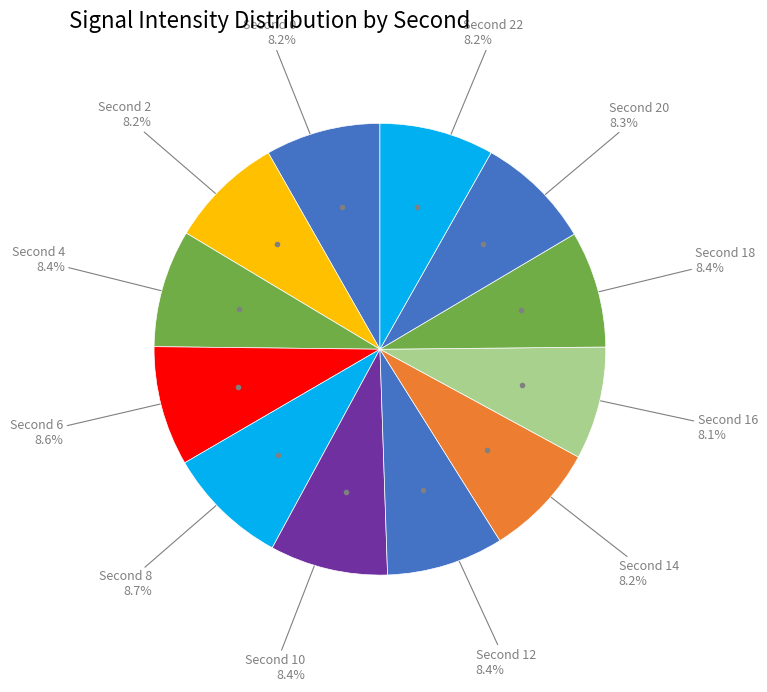

Is there any slice that represents more than half of the pie?

No